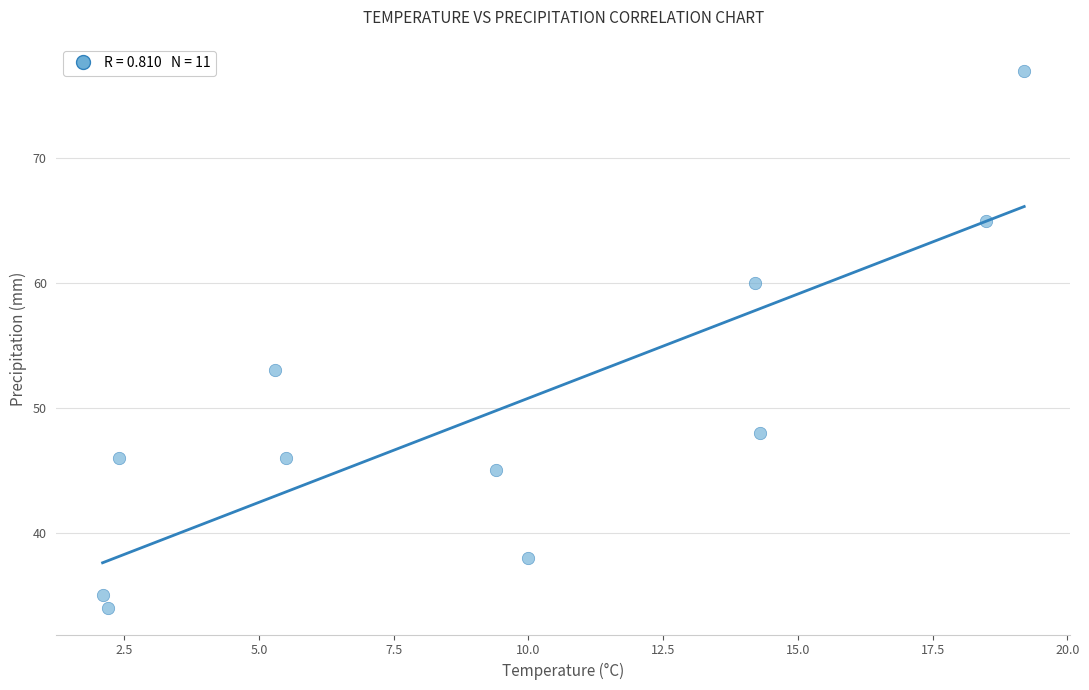

What Y value in the scatter plot is closest to 55?

53